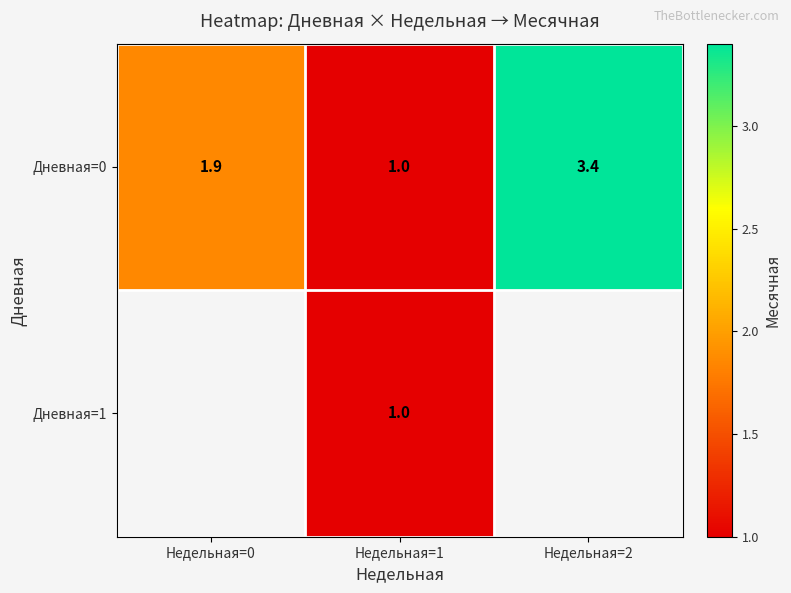

The Дневная=0 series shows 3.4 at Недельная=2. True or false?

True